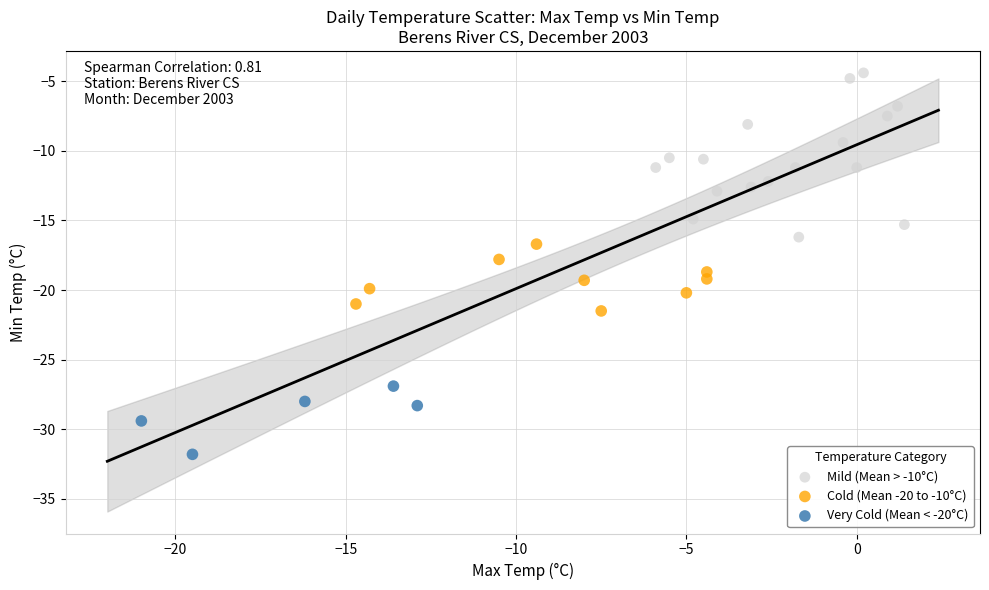

Which series contains the highest Y value?

Mild (Mean > -10°C)